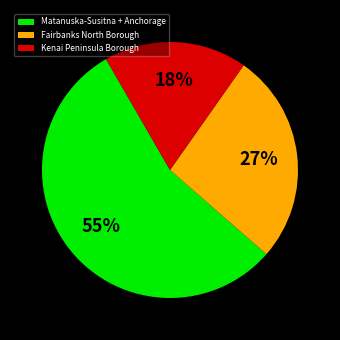

Which category has the biggest portion of the pie?

Matanuska-Susitna + Anchorage